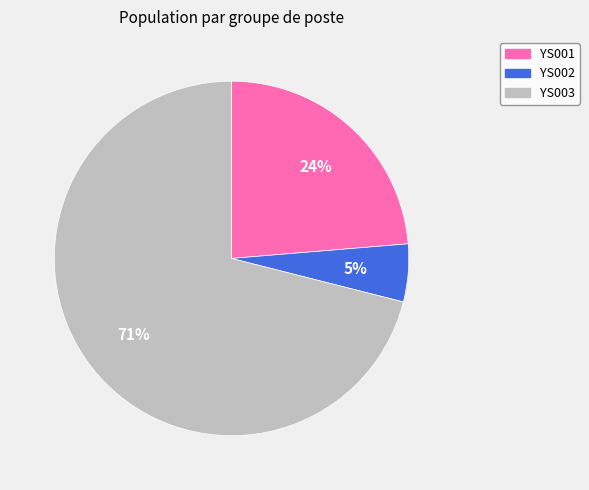

Rank the categories by value from lowest to highest.

YS002, YS001, YS003